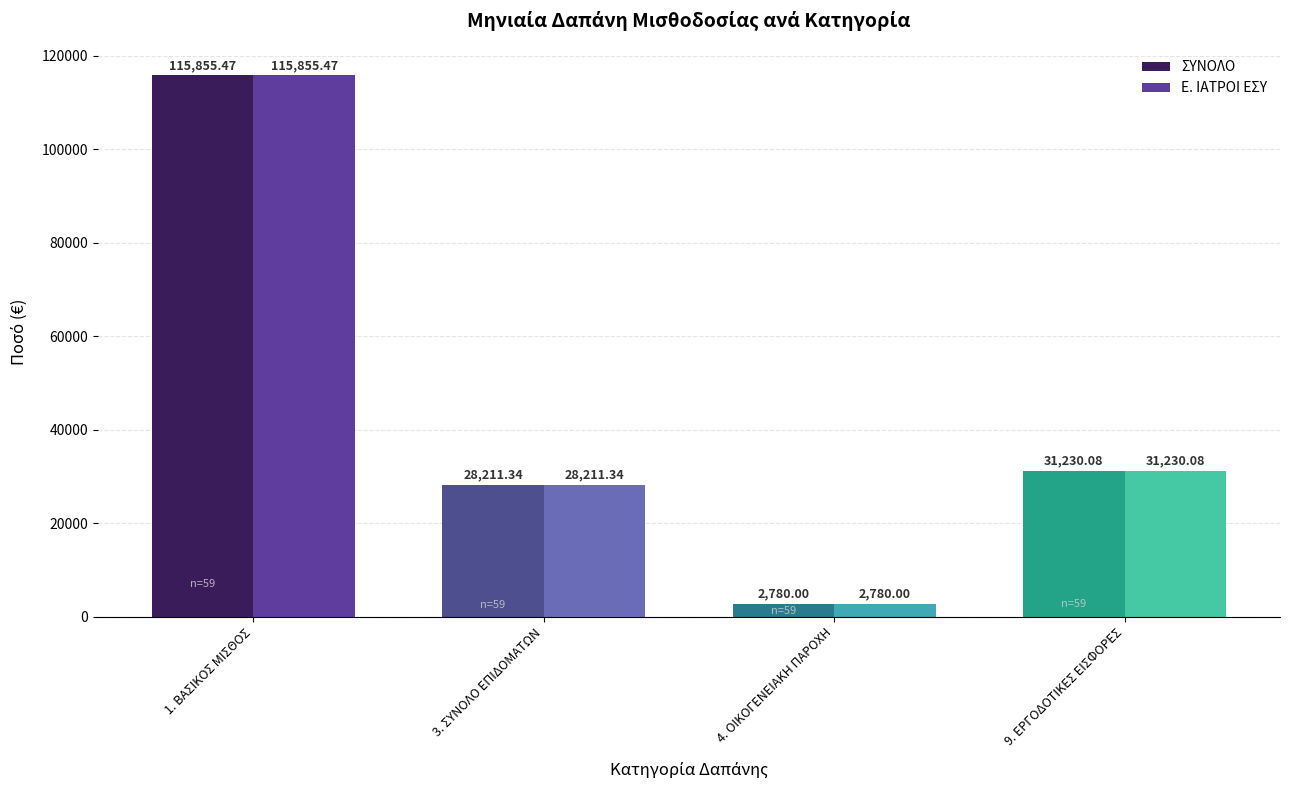

What are all the series names shown in the legend?

ΣΥΝΟΛΟ, Ε. ΙΑΤΡΟΙ ΕΣΥ